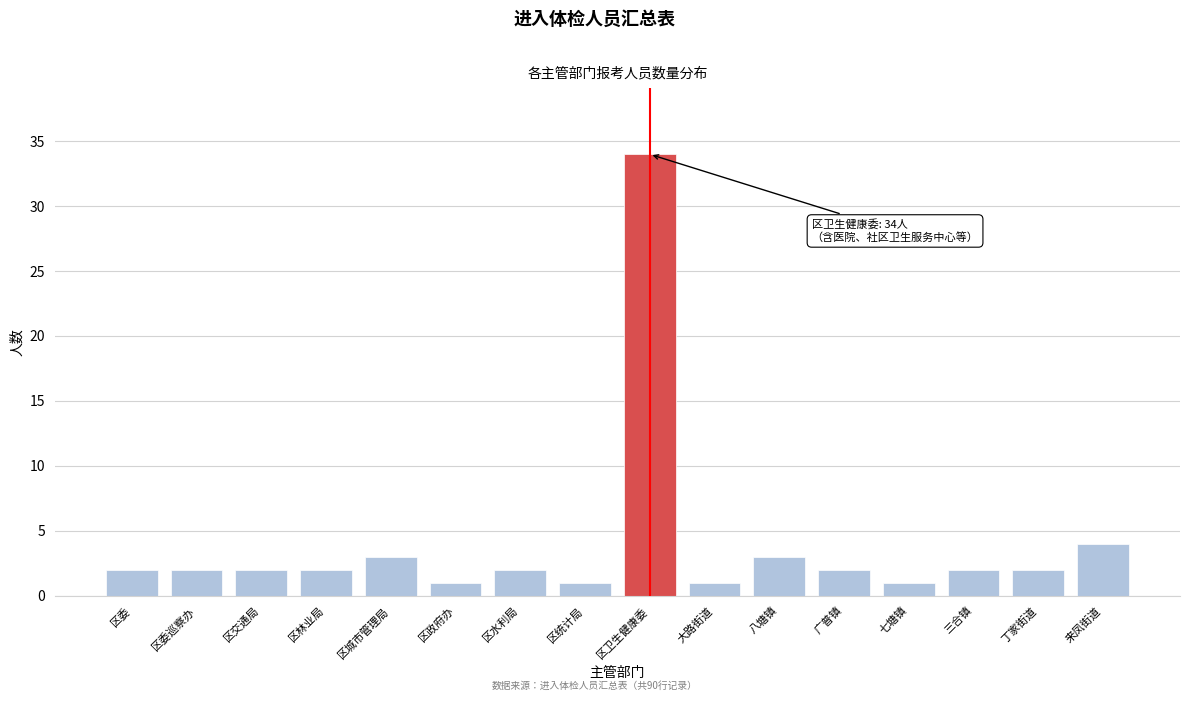

Reading right to left, transcribe all the data shown in this chart.

来凤街道=4	丁家街道=2	三合镇=2	七塘镇=1	广普镇=2	八塘镇=3	大路街道=1	区卫生健康委=34	区统计局=1	区水利局=2	区政府办=1	区城市管理局=3	区林业局=2	区交通局=2	区委巡察办=2	区委=2